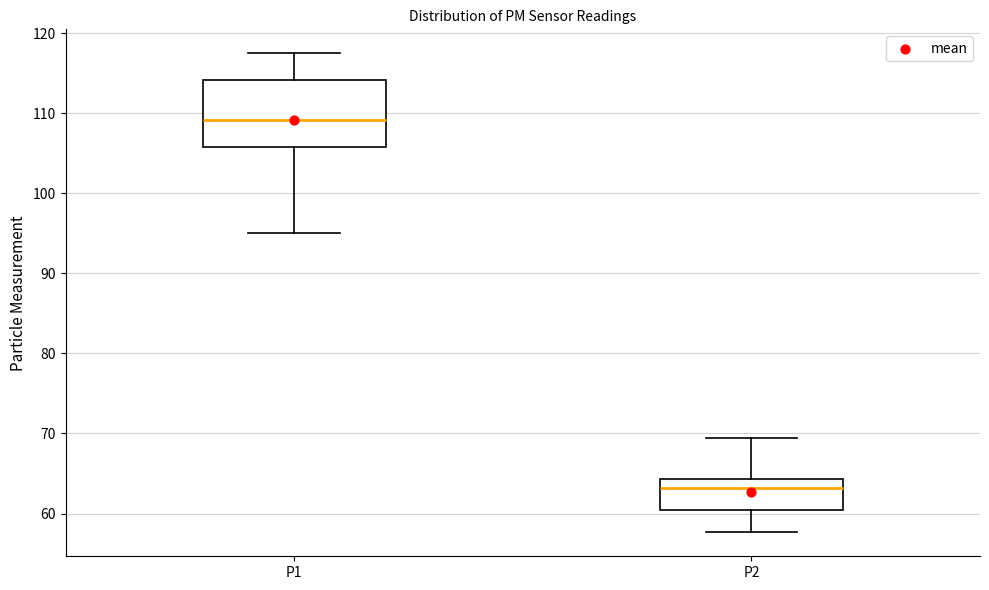

Which box is the tallest, from its lower edge to its upper edge?

P1